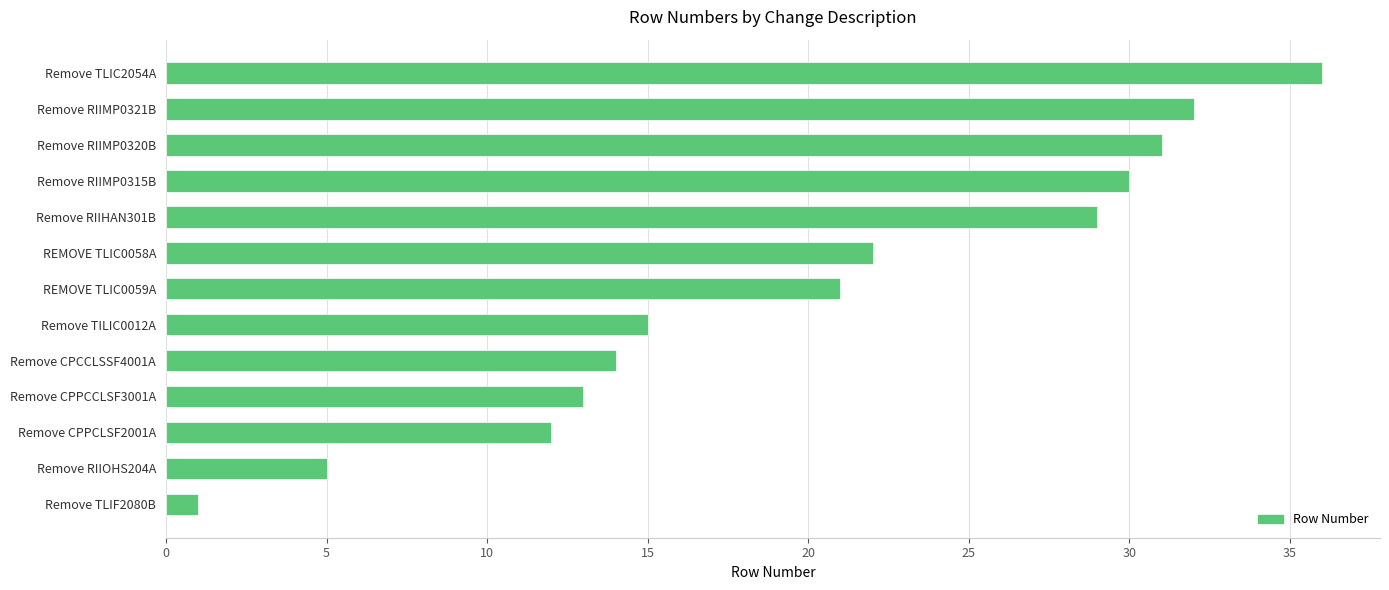

Rank the categories by value from lowest to highest.

Remove TLIF2080B, Remove RIIOHS204A, Remove CPPCLSF2001A, Remove CPPCCLSF3001A, Remove CPCCLSSF4001A, Remove TILIC0012A, REMOVE TLIC0059A, REMOVE TLIC0058A, Remove RIIHAN301B, Remove RIIMP0315B, Remove RIIMP0320B, Remove RIIMP0321B, Remove TLIC2054A